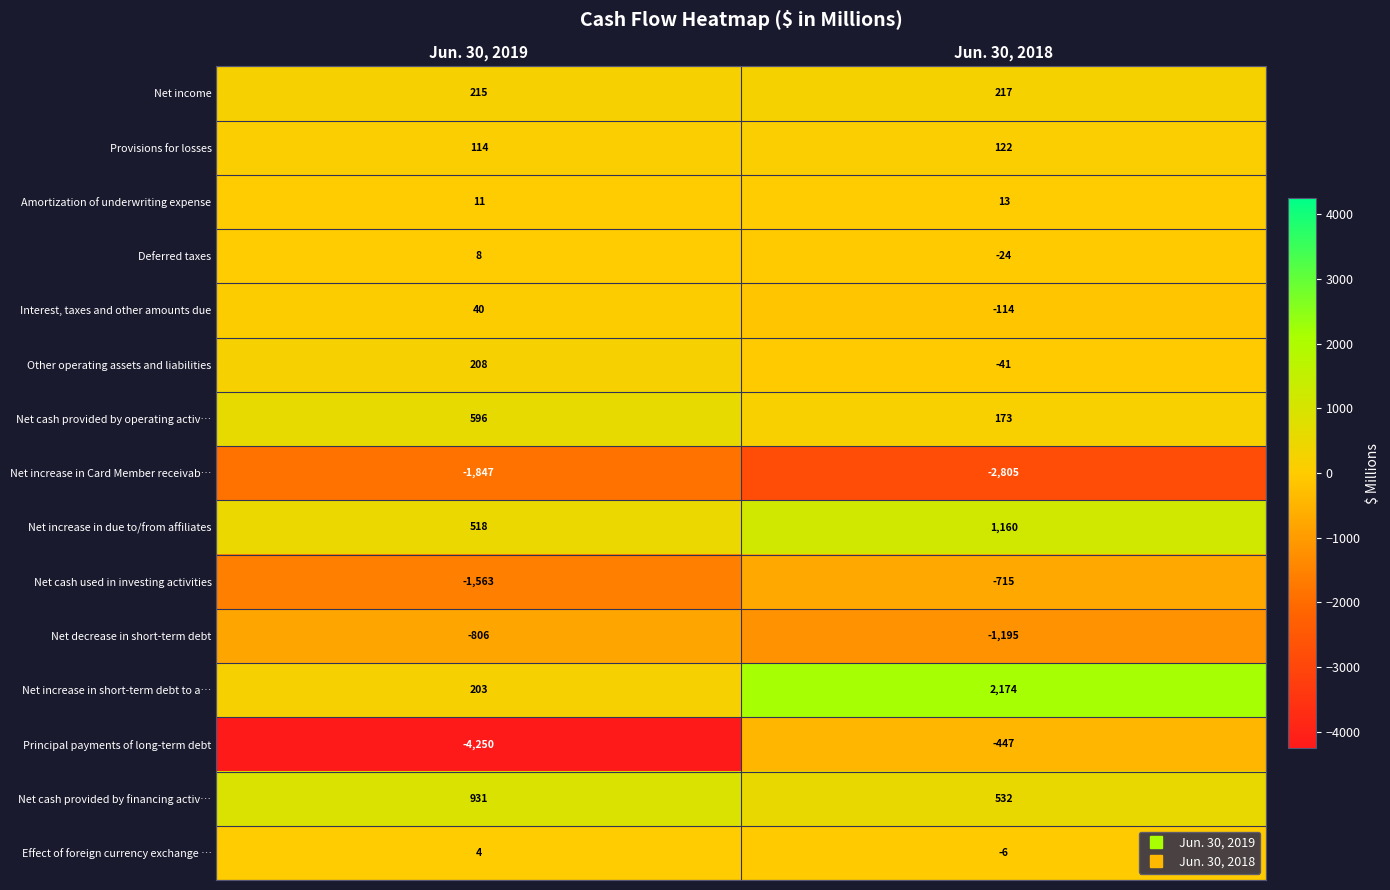

What is the spread (max minus min) of values at Jun. 30, 2018?

4979